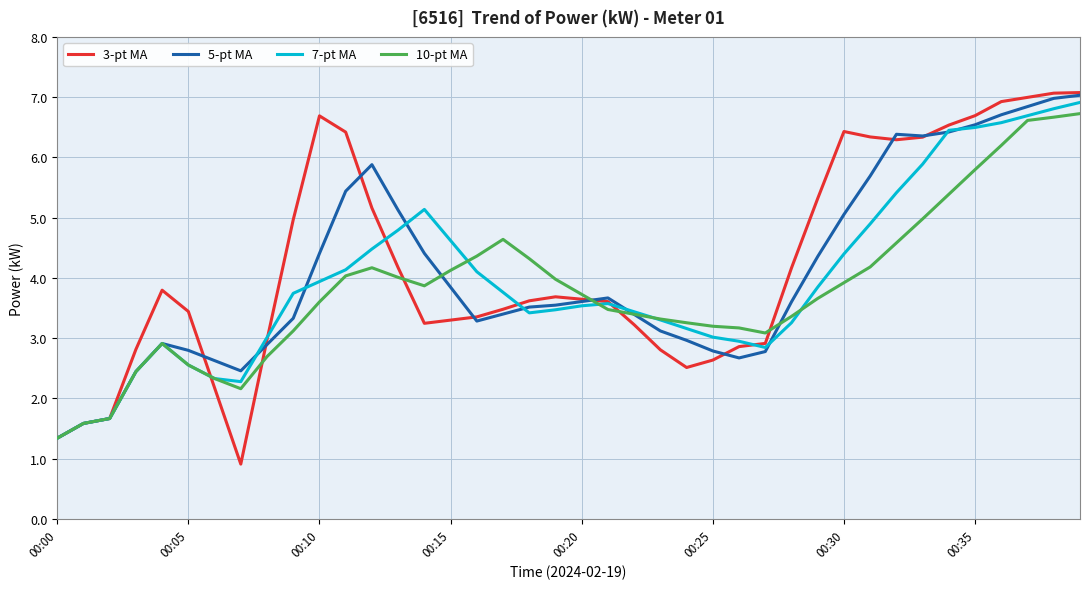

True or false: 5-pt MA and 10-pt MA cross at least once.

True